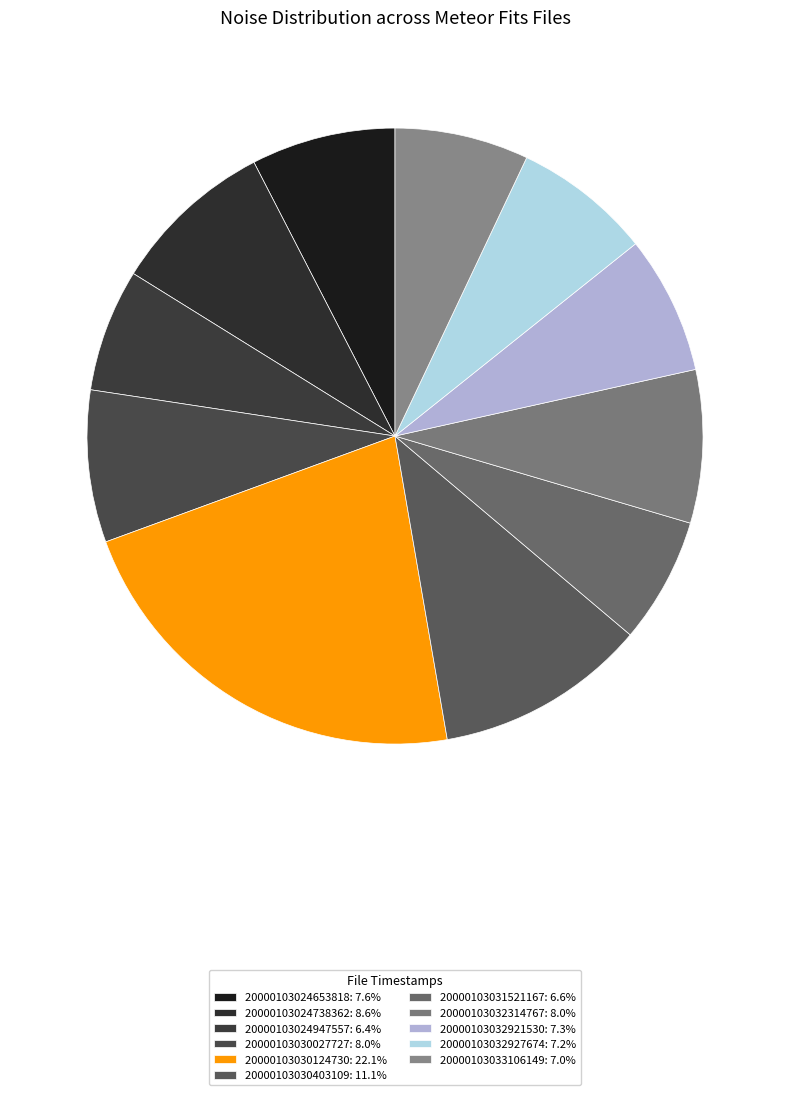

What percentage is the 20000103030403109 slice, to the nearest percent?

11%